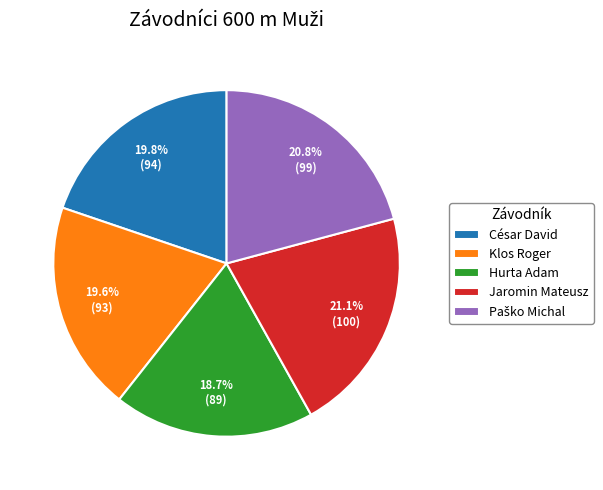

How many segments does this pie chart have?

5